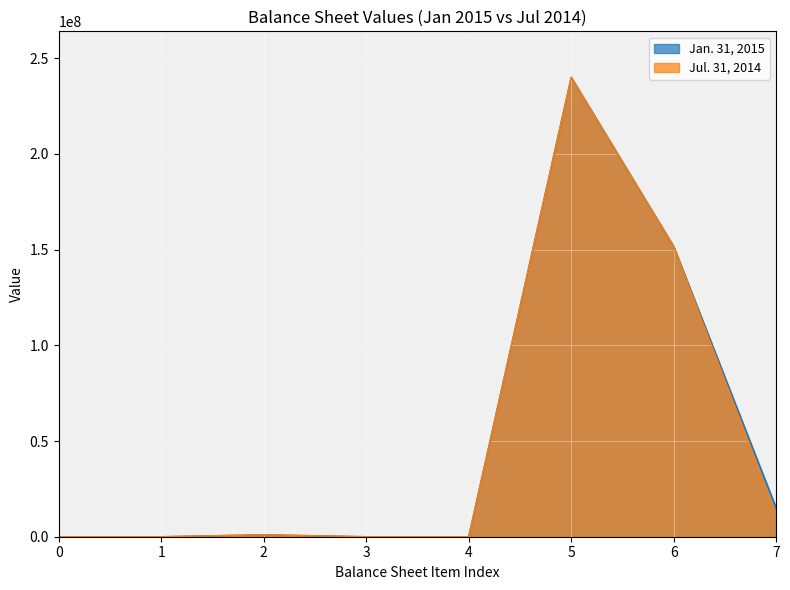

List the series in order of their overall mean, lowest first.

Jul. 31, 2014, Jan. 31, 2015